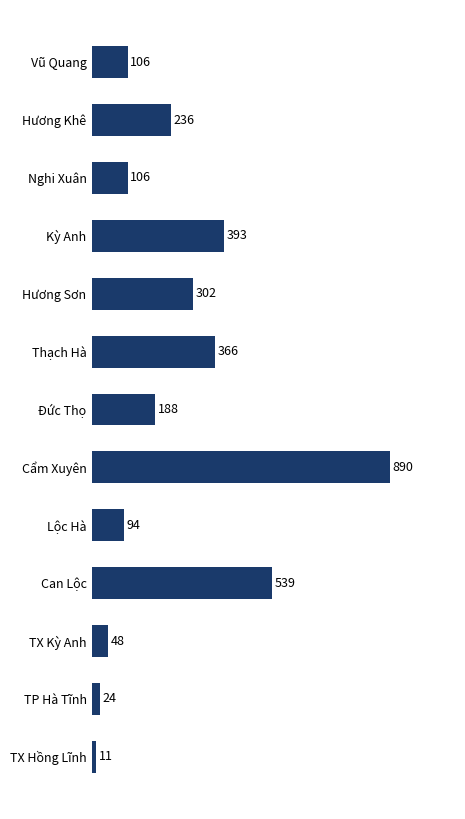

What is the change in value from Đức Thọ to Nghi Xuân?

-82